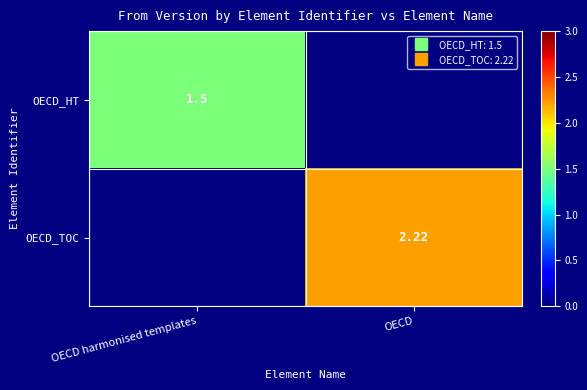

At how many categories does at least one series exceed 0?

2